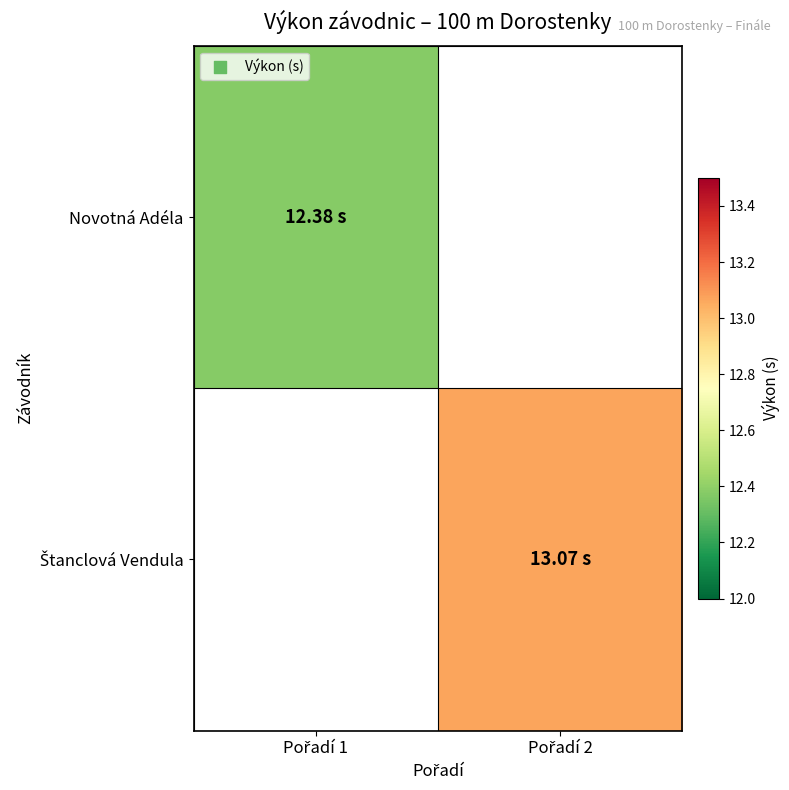

At which label does Štanclová Vendula reach its minimum?

Pořadí 1